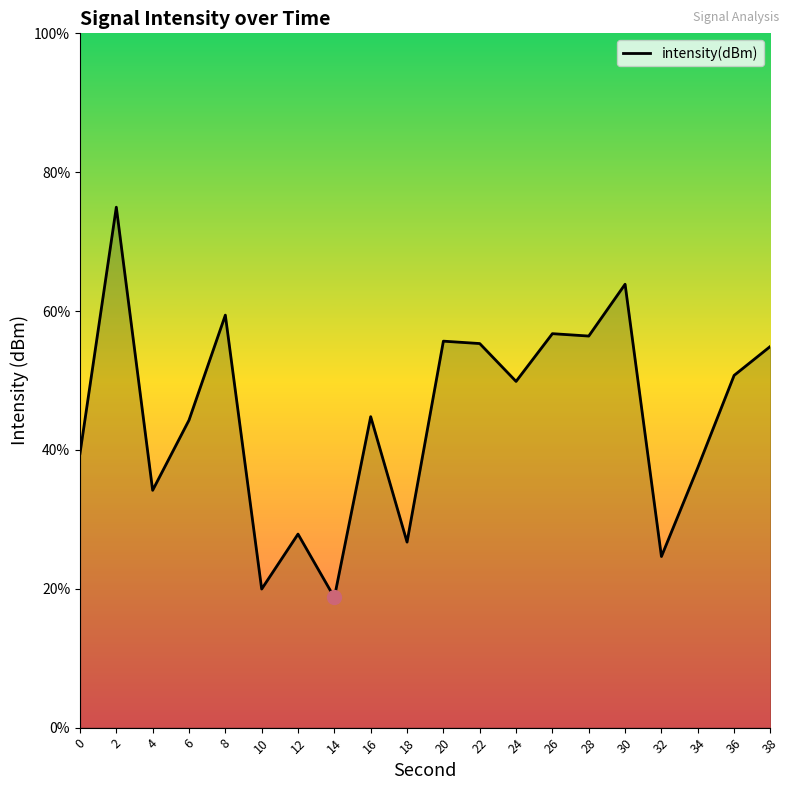

At which label does the data first exceed -117?

2